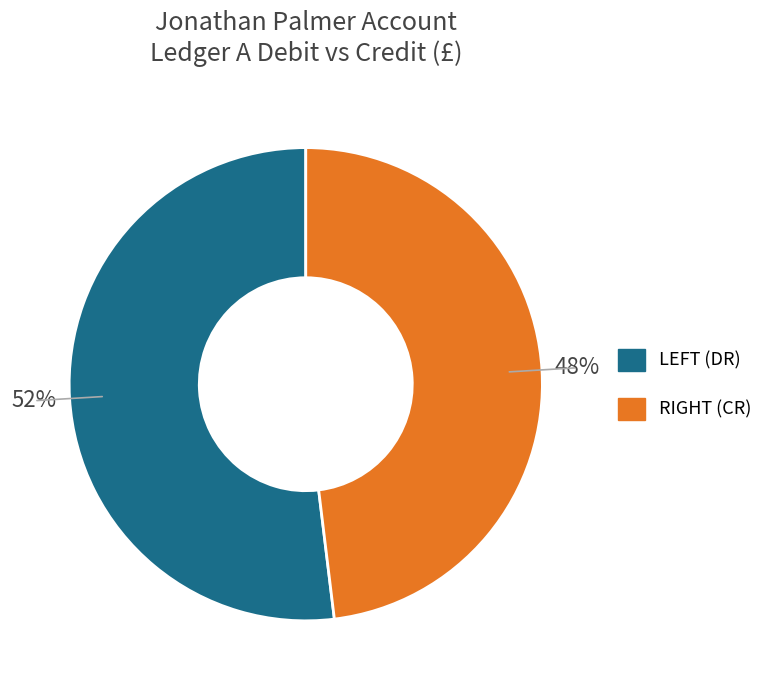

Does any single category account for the majority?

Yes